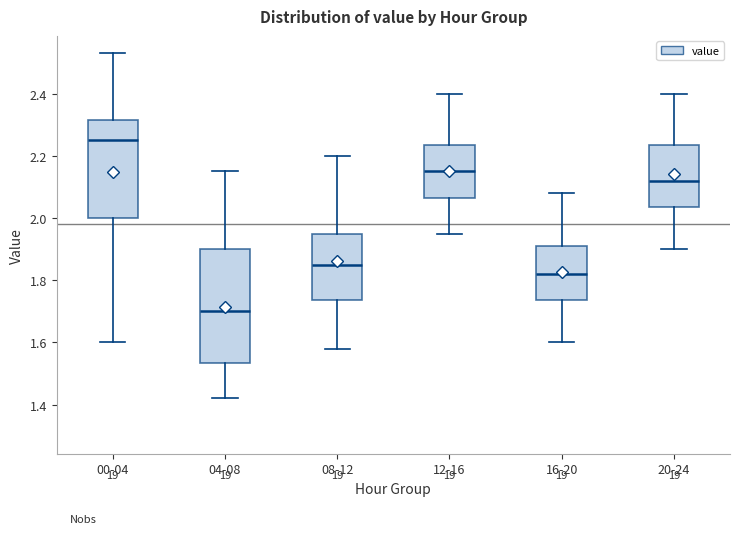

Reading left to right, read every box against the y-axis: the position of its median line, the range the box covers, and the ends of its whiskers. The values are not printed on the chart, so give them approximately, as read against the axis.

00-04: median 2.26, box 2.00 to 2.32, whiskers 1.60 to 2.54
04-08: median 1.70, box 1.54 to 1.90, whiskers 1.42 to 2.16
08-12: median 1.86, box 1.74 to 1.96, whiskers 1.58 to 2.20
12-16: median 2.16, box 2.06 to 2.24, whiskers 1.96 to 2.40
16-20: median 1.82, box 1.74 to 1.92, whiskers 1.60 to 2.08
20-24: median 2.12, box 2.04 to 2.24, whiskers 1.90 to 2.40